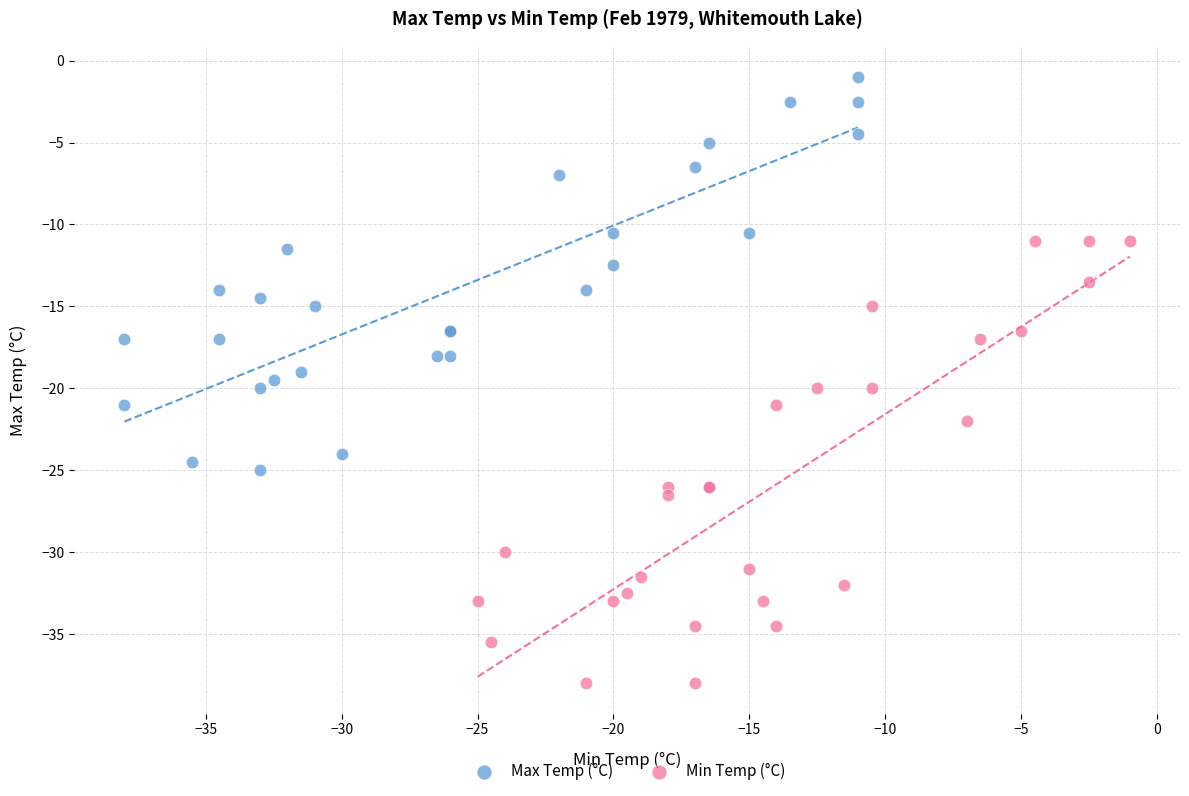

Which series has the widest spread of Y values?

Min Temp (°C)